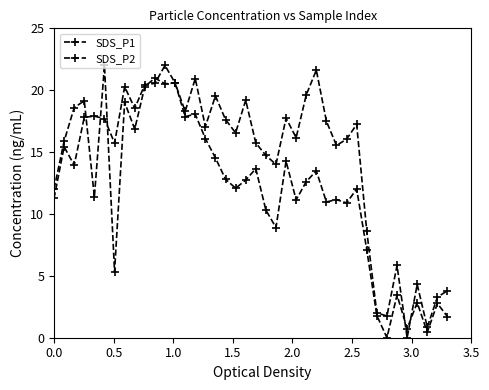

Which series has the largest total across all categories?

SDS_P2